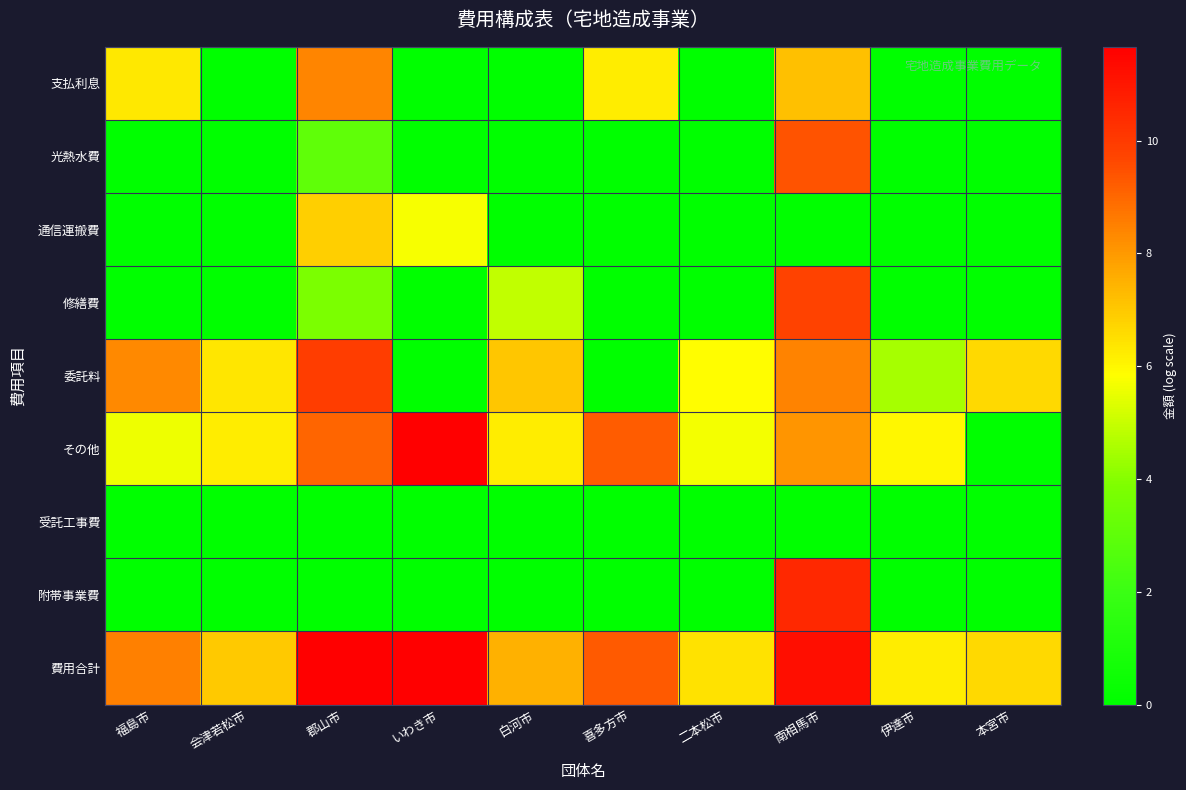

How many categories are shown in the chart?

10